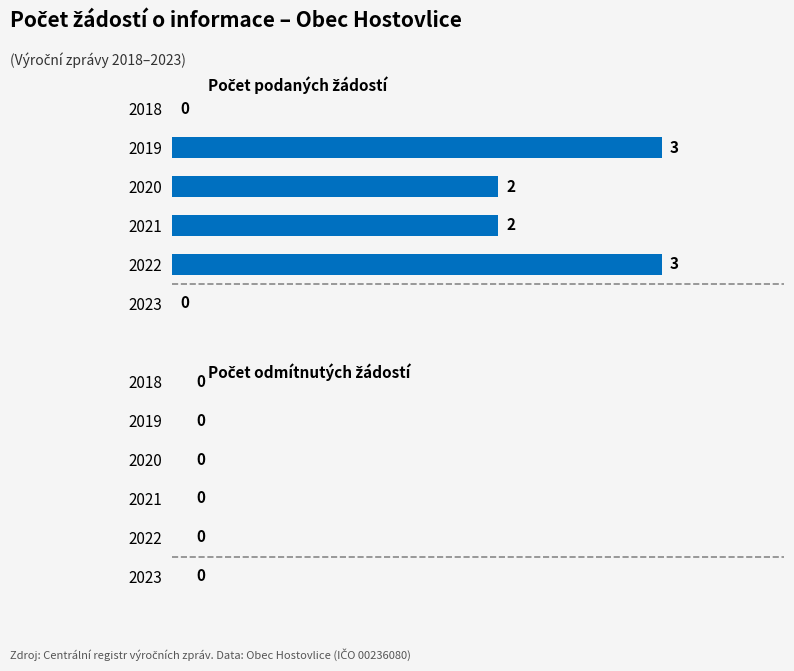

What is the approximate value at 2019?

3